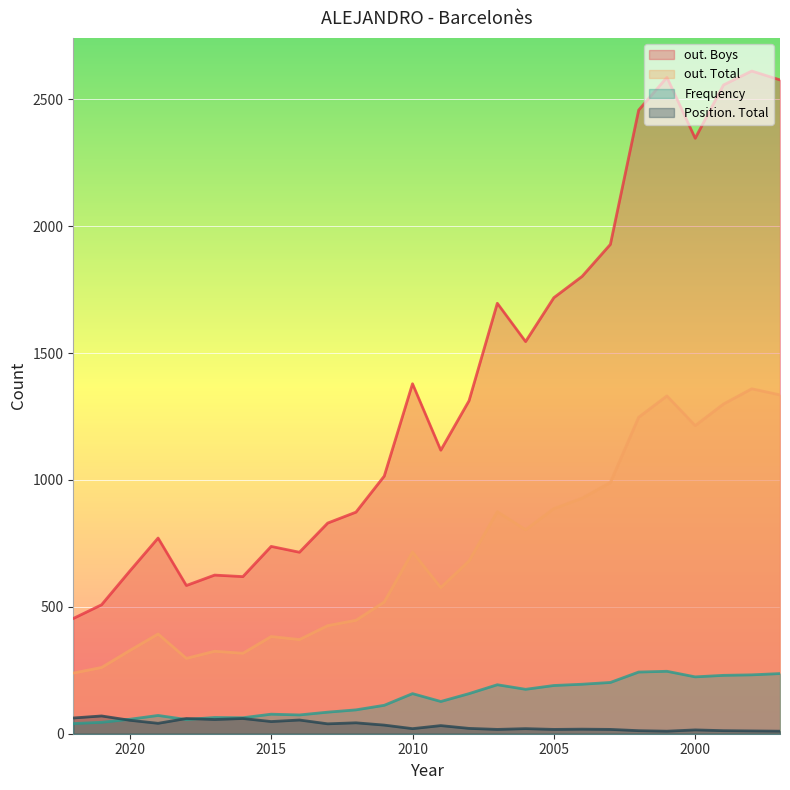

Where is Position. Total nearest to the value 40?

2019